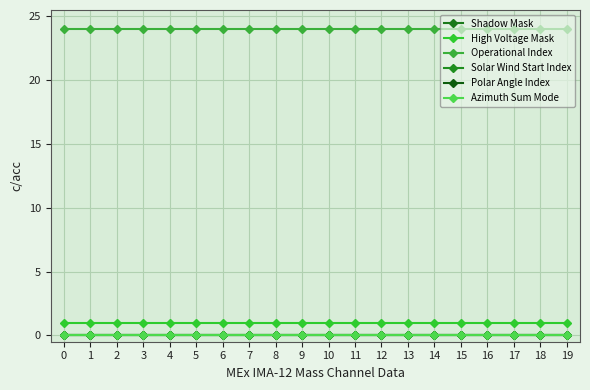

List the labels in order of Shadow Mask value, smallest first.

0, 1, 2, 3, 4, 5, 6, 7, 8, 9, 10, 11, 12, 13, 14, 15, 16, 17, 18, 19